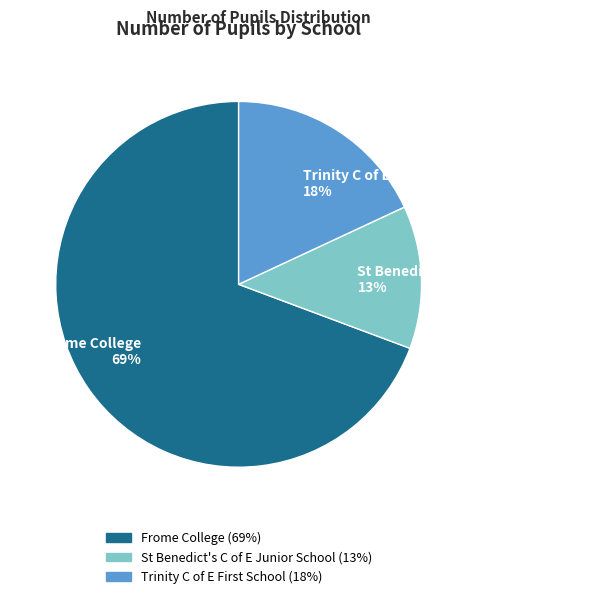

To the nearest percent, what is the average slice percentage?

33%